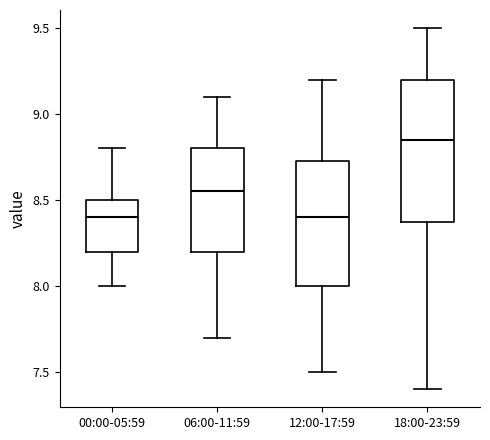

Where is the upper edge of the box for 18:00-23:59 on the y-axis? The values are not printed on the chart, so give them approximately, as read against the axis.

9.20